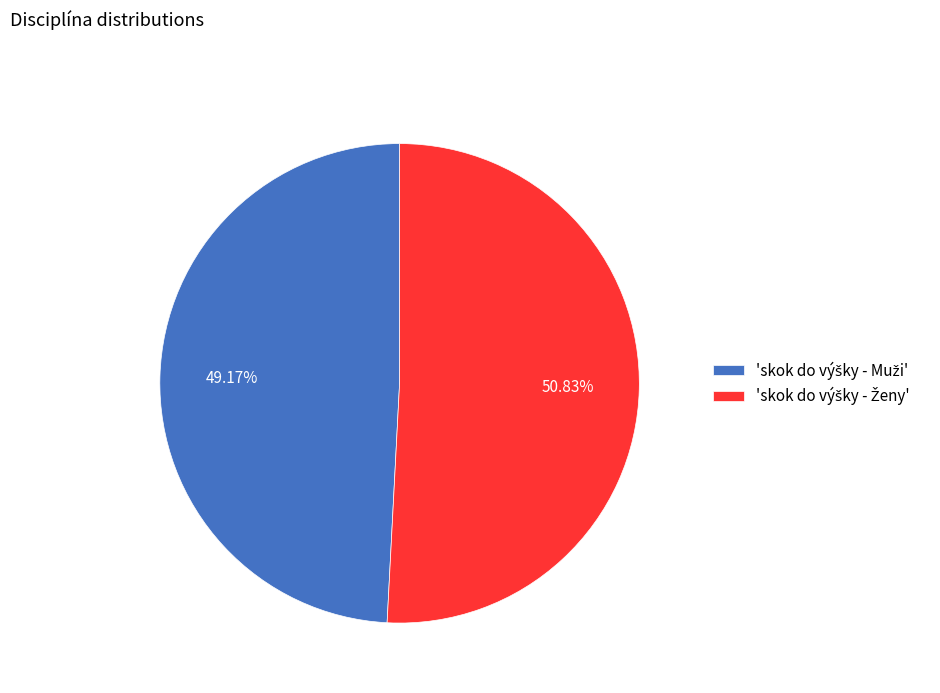

Count the number of slices in the pie.

2